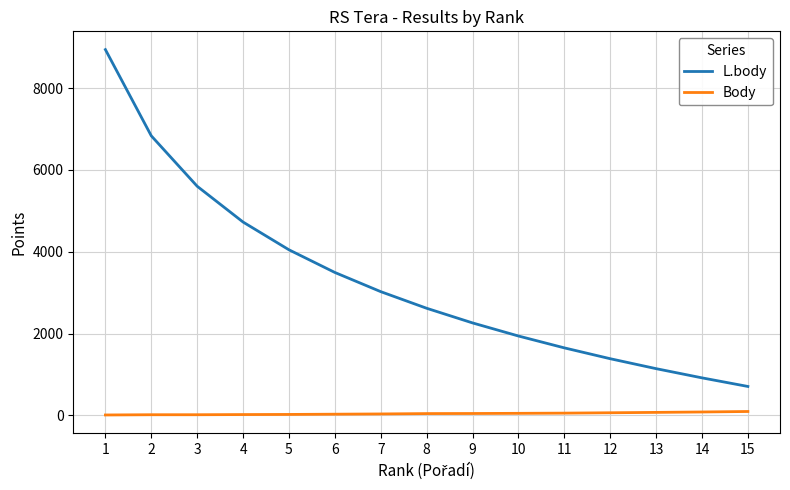

Which category has the highest value in the L.body series?

1